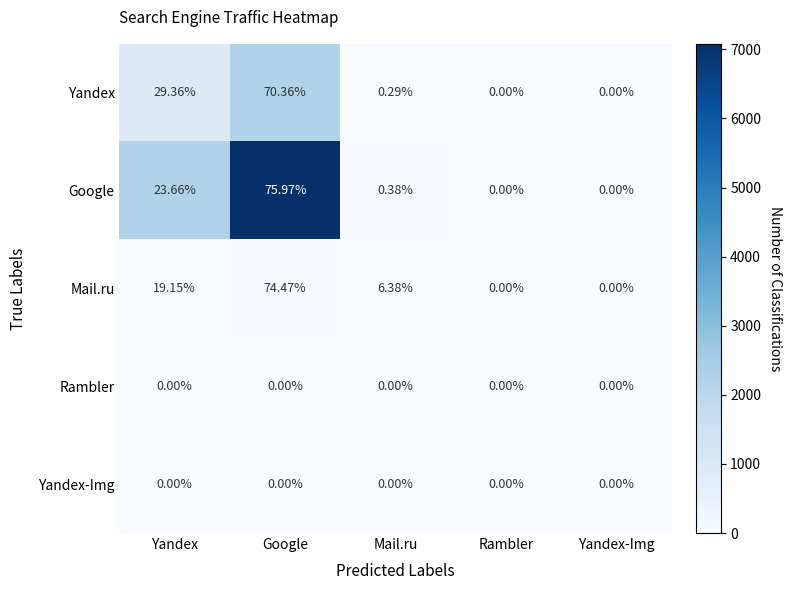

Which series has the largest range (max minus min)?

Google